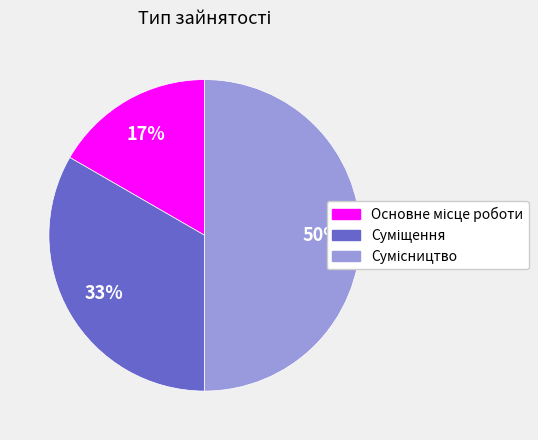

How many segments does this pie chart have?

3